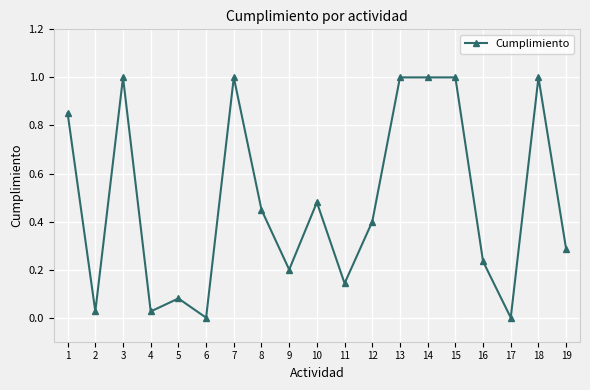

Approximately how many times larger is the value at 18 compared to 13?

1.0